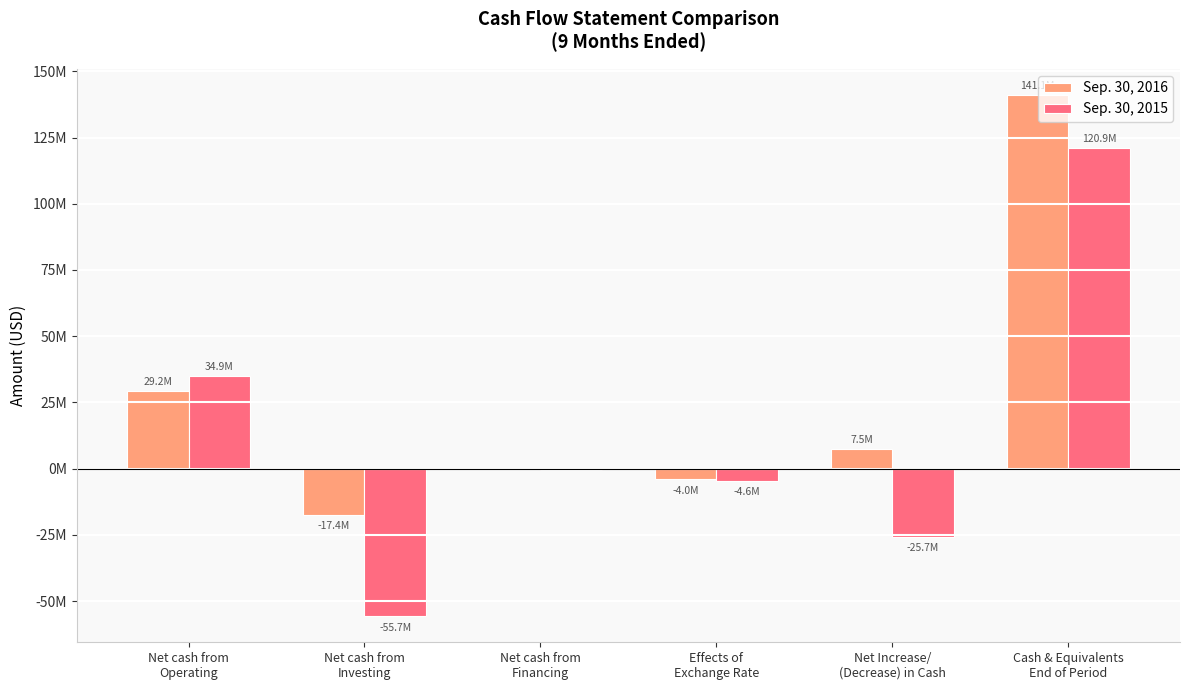

Which has a higher value, Net cash from
Financing or Effects of
Exchange Rate?

Net cash from
Financing